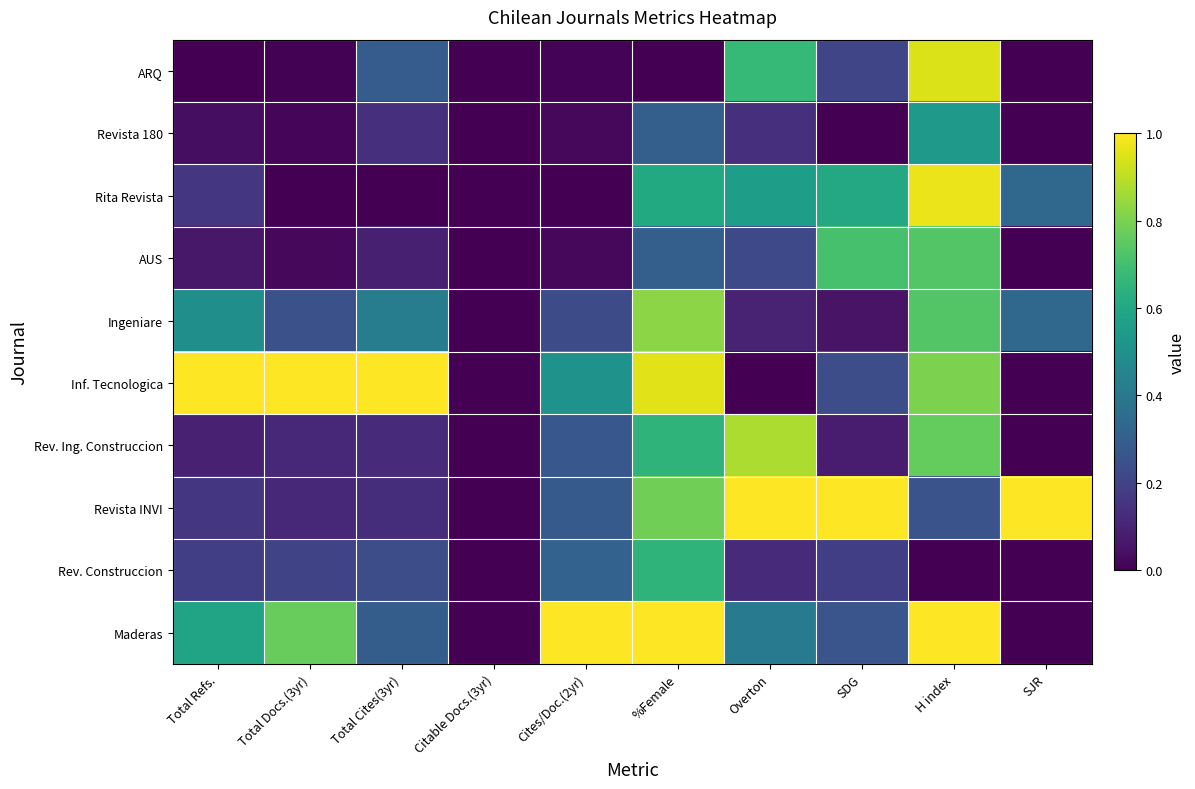

Which series has the largest total across all categories?

Inf. Tecnologica